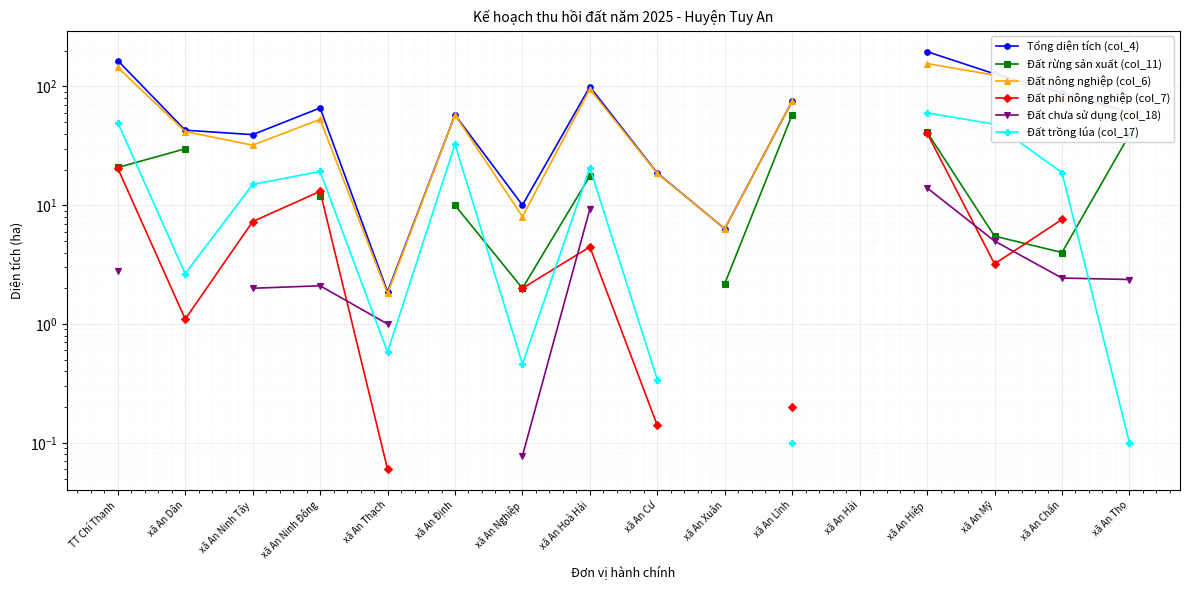

How many distinct data groups are displayed?

6